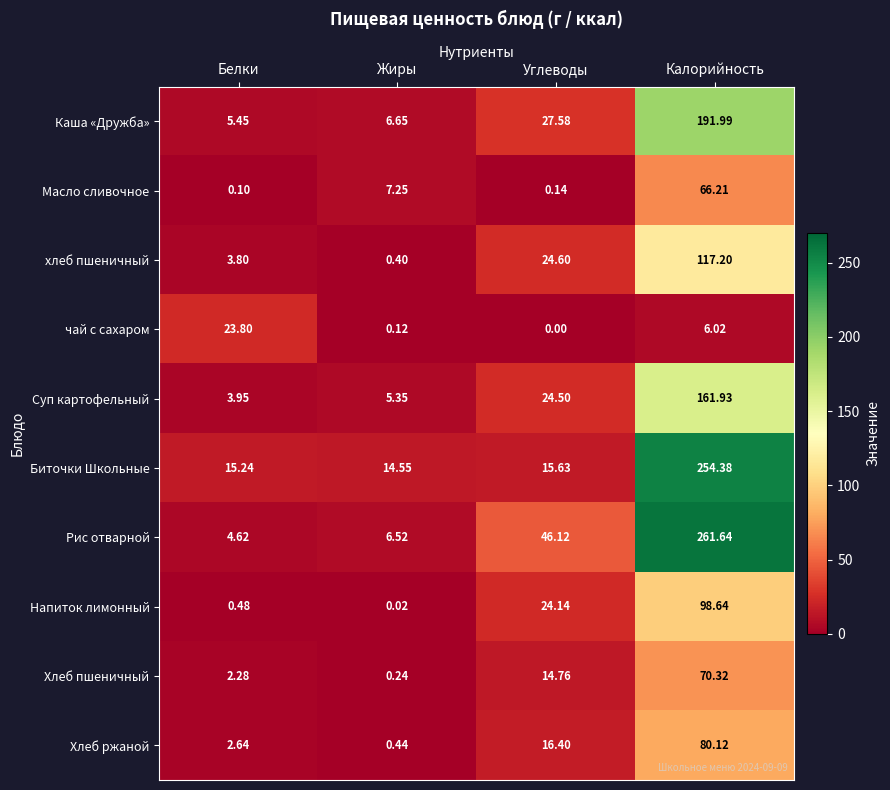

How many data points does each series have?

4